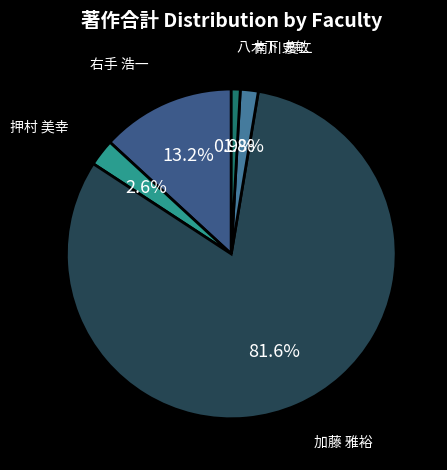

To the nearest percent, what is the difference between the largest and smallest slice percentages?

81%